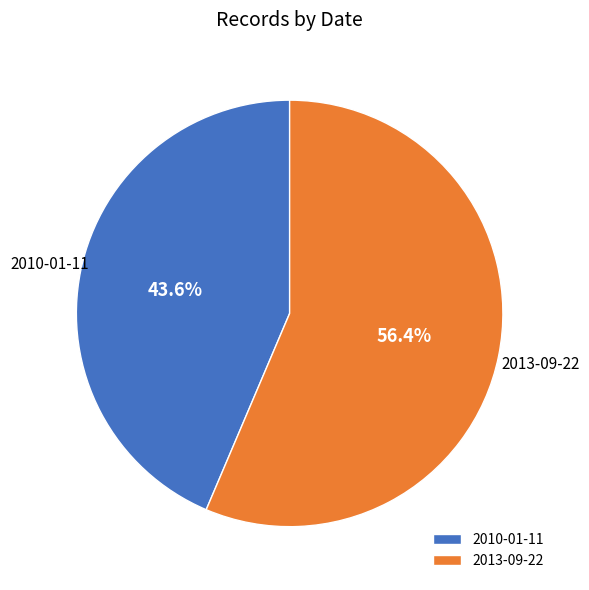

How many slices are in this pie chart?

2